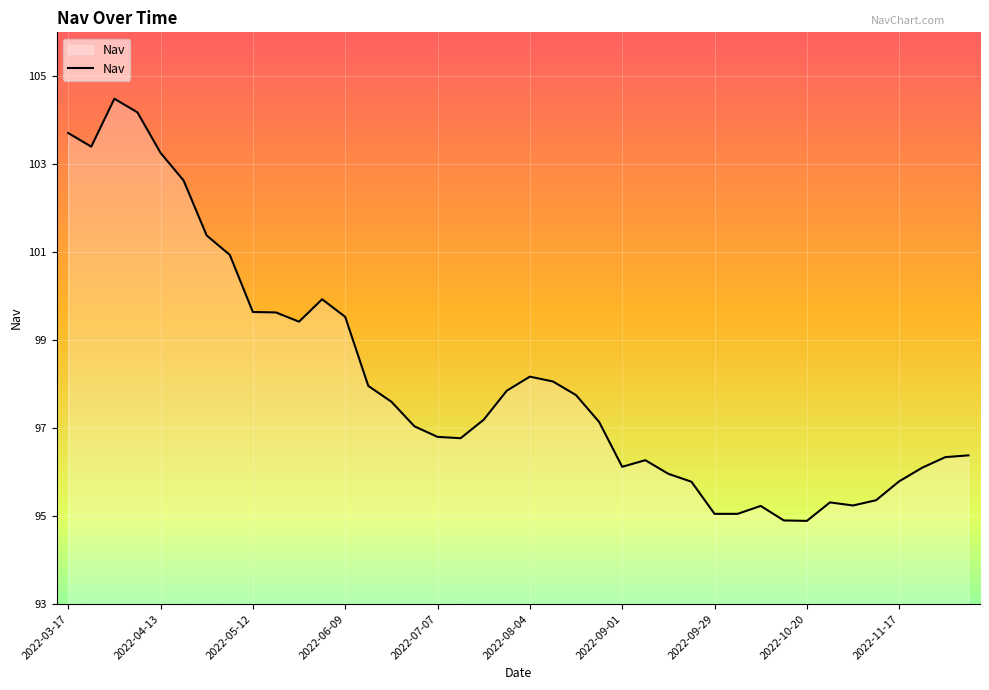

How many lines are shown in the chart?

1